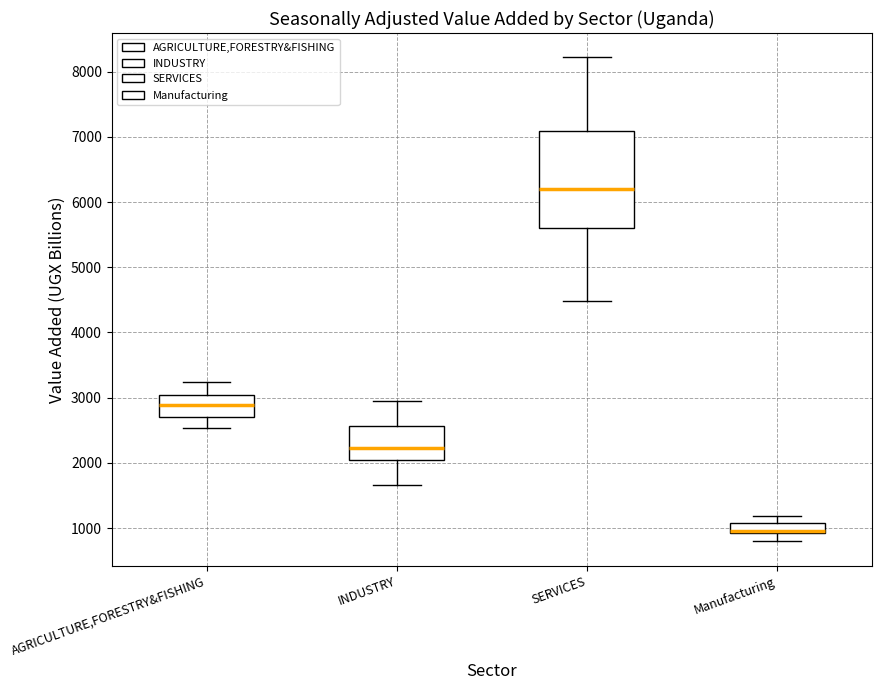

Reading left to right, transcribe this box plot: for each box, give where its median line is, the range the box spans, and where its two whiskers end, as read against the y-axis. The values are not printed on the chart, so give them approximately, as read against the axis.

AGRICULTURE,FORESTRY&FISHING: median 2900, box 2700 to 3000, whiskers 2500 to 3200
INDUSTRY: median 2200, box 2000 to 2600, whiskers 1700 to 3000
SERVICES: median 6200, box 5600 to 7100, whiskers 4500 to 8200
Manufacturing: median 1000 (drawn on the box's lower edge), box 900 to 1100, whiskers 800 to 1200